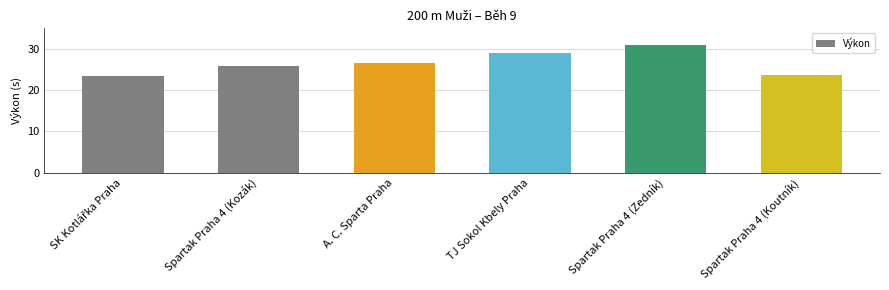

What is the sum of all values?

159.6